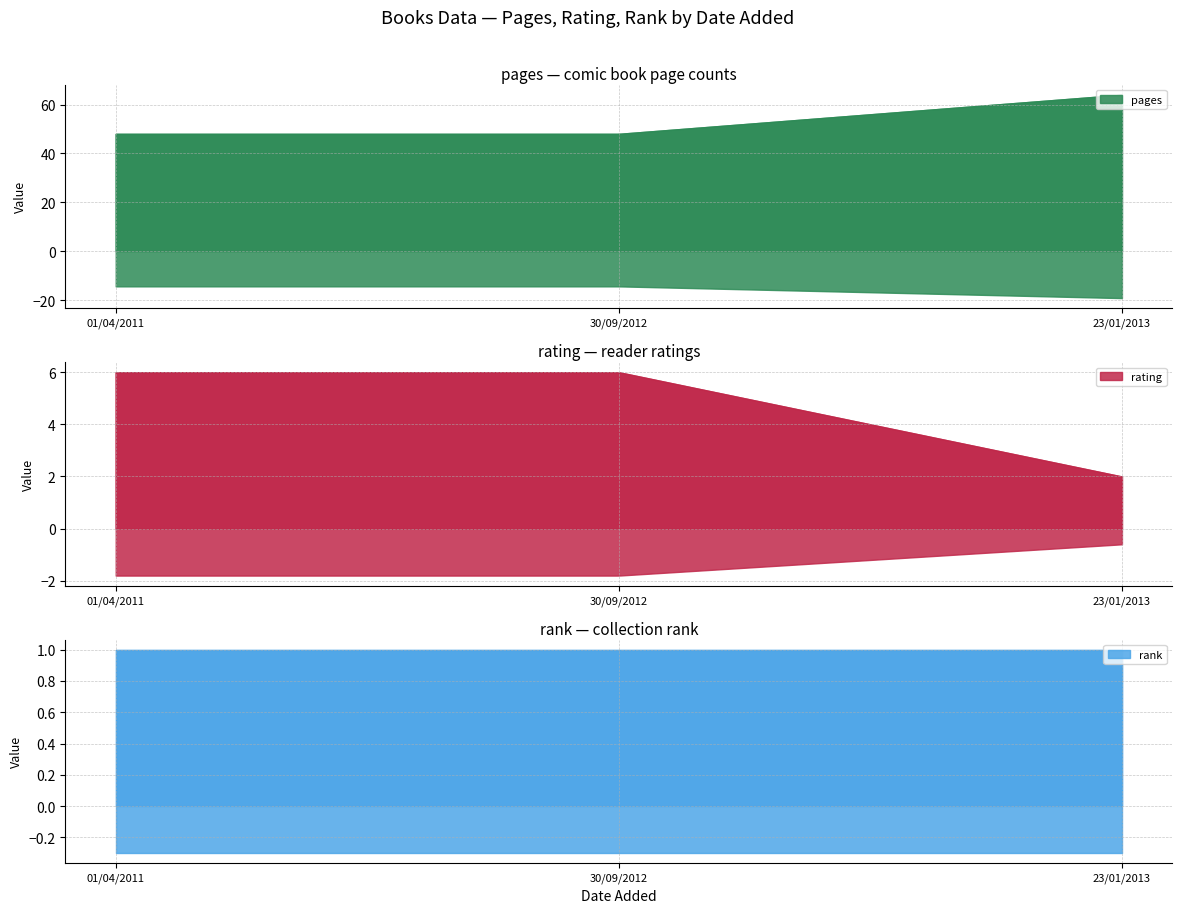

Which series changed the most between 30/09/2012 and 23/01/2013?

pages